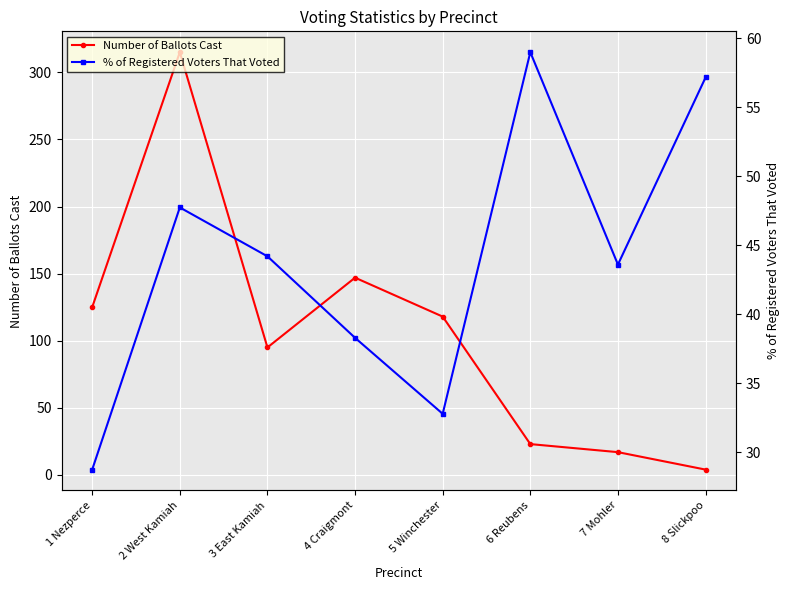

Where is the first local maximum for Number of Ballots Cast?

2 West Kamiah